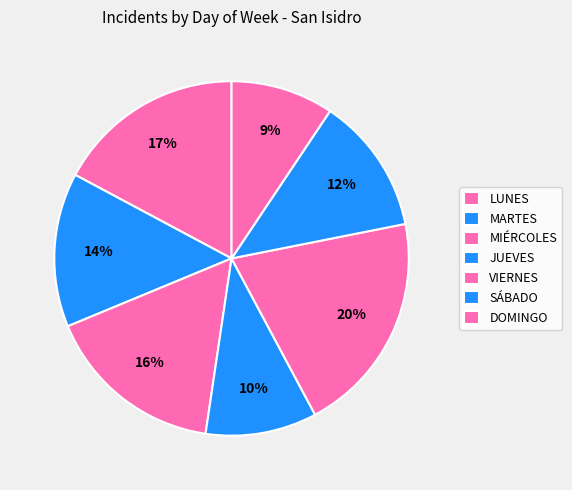

How many slices are in this pie chart?

7